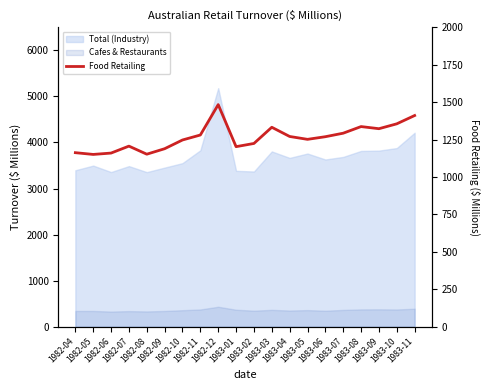

Does the chart display data point markers on the line(s)?

No